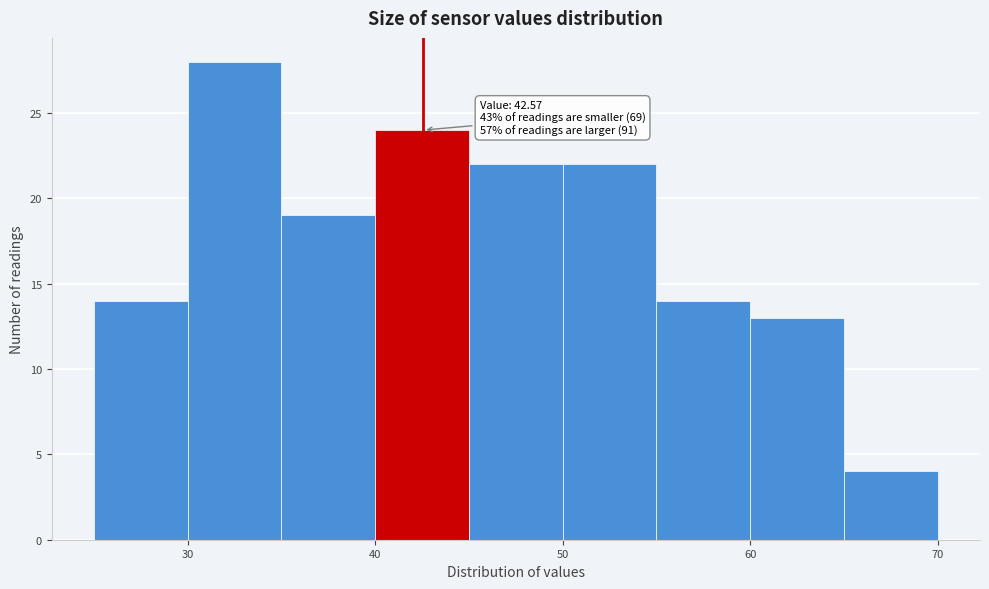

Which range on the x-axis has the tallest bar?

30 to 35